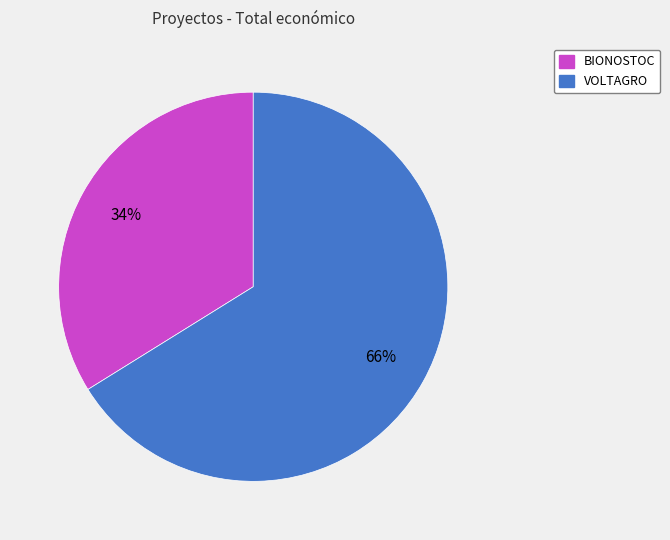

Combined, do VOLTAGRO and BIONOSTOC account for over 50%?

Yes